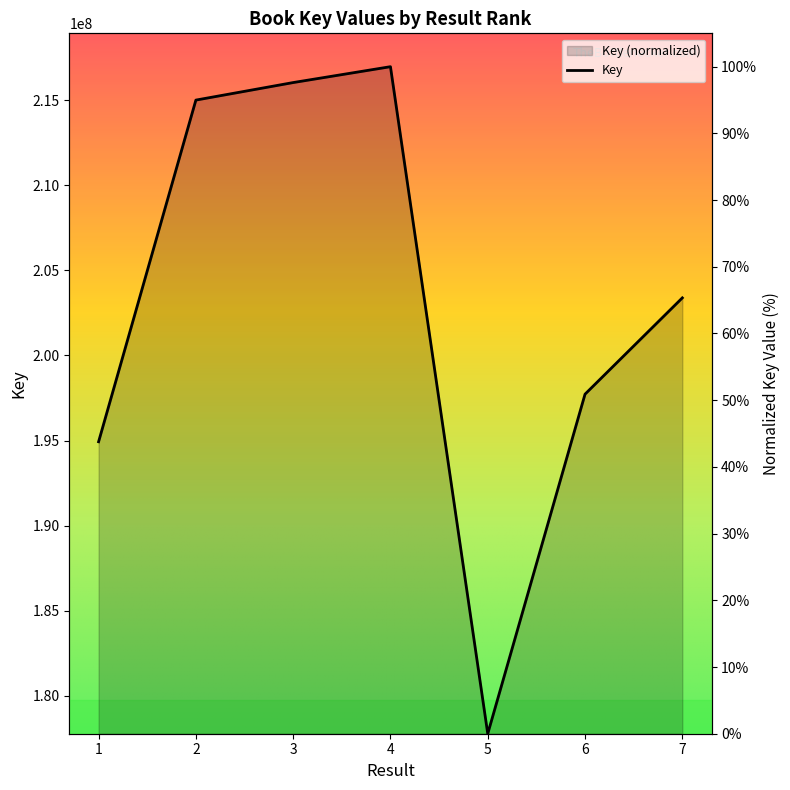

Reading left to right, transcribe all the data shown in this chart.

1=43.8	2=95.0	3=97.6	4=100.0	5=0.0	6=50.9	7=65.3